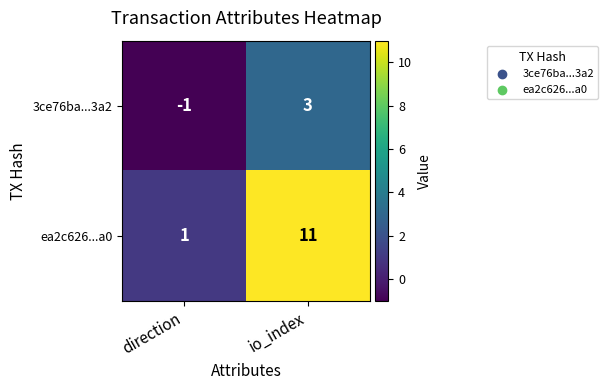

What is the maximum value for ea2c626...a0?

11